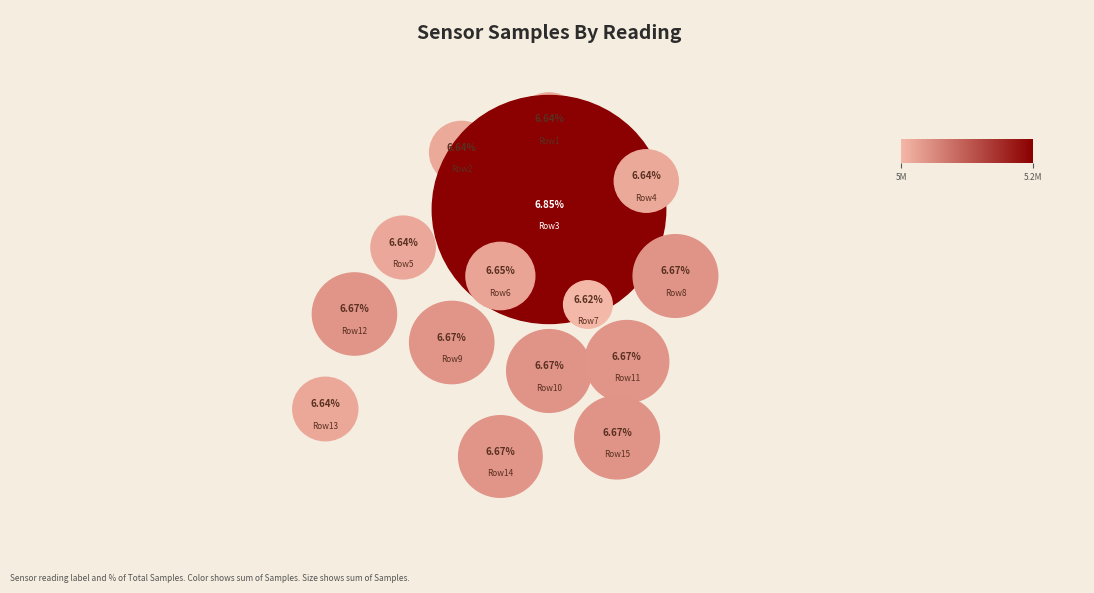

Does 28 represent more than half of the total?

No